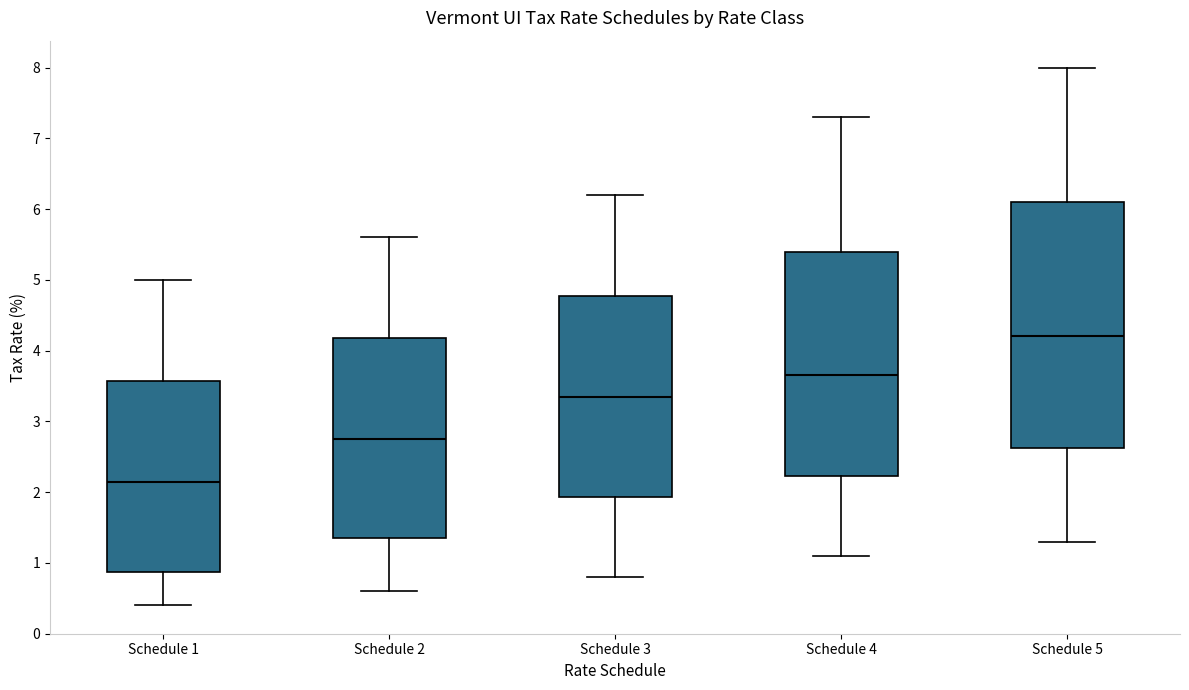

Reading left to right, transcribe this box plot: for each box, give where its median line is, the range the box spans, and where its two whiskers end, as read against the y-axis. The values are not printed on the chart, so give them approximately, as read against the axis.

Schedule 1: median 2.2, box 0.9 to 3.6, whiskers 0.4 to 5.0
Schedule 2: median 2.8, box 1.4 to 4.2, whiskers 0.6 to 5.6
Schedule 3: median 3.4, box 1.9 to 4.8, whiskers 0.8 to 6.2
Schedule 4: median 3.7, box 2.2 to 5.4, whiskers 1.1 to 7.3
Schedule 5: median 4.2, box 2.6 to 6.1, whiskers 1.3 to 8.0